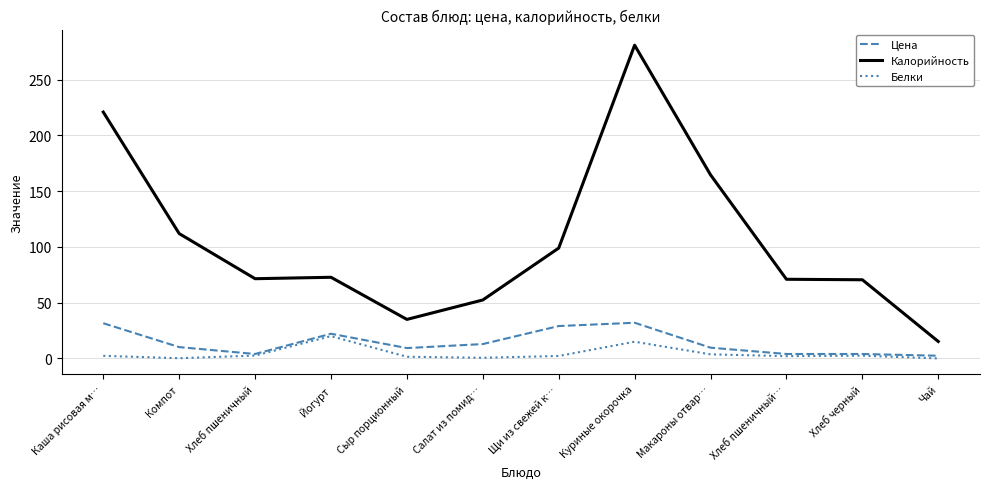

Is it true that Калорийность equals 72.8 at Йогурт?

True